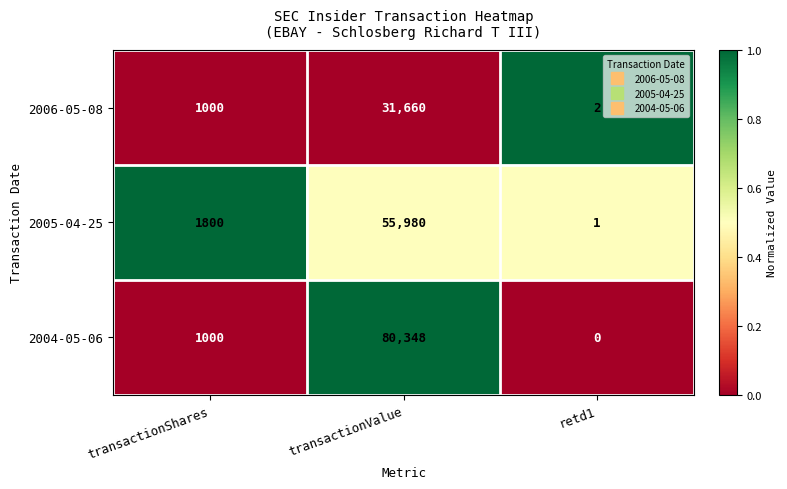

Between transactionShares and retd1, which series saw the biggest shift?

2005-04-25